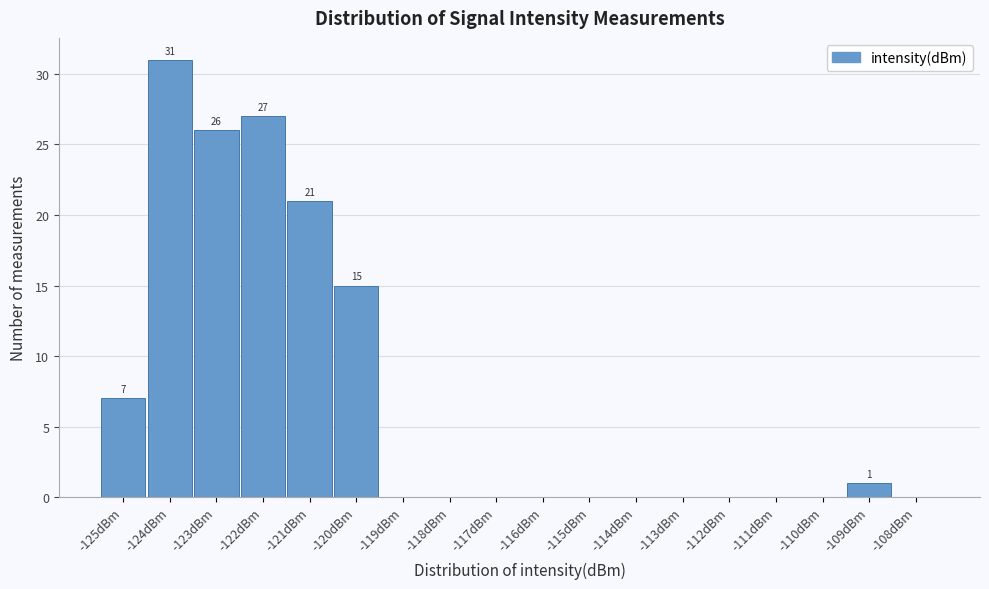

Which range on the x-axis has the tallest bar?

-124.5 to -123.5